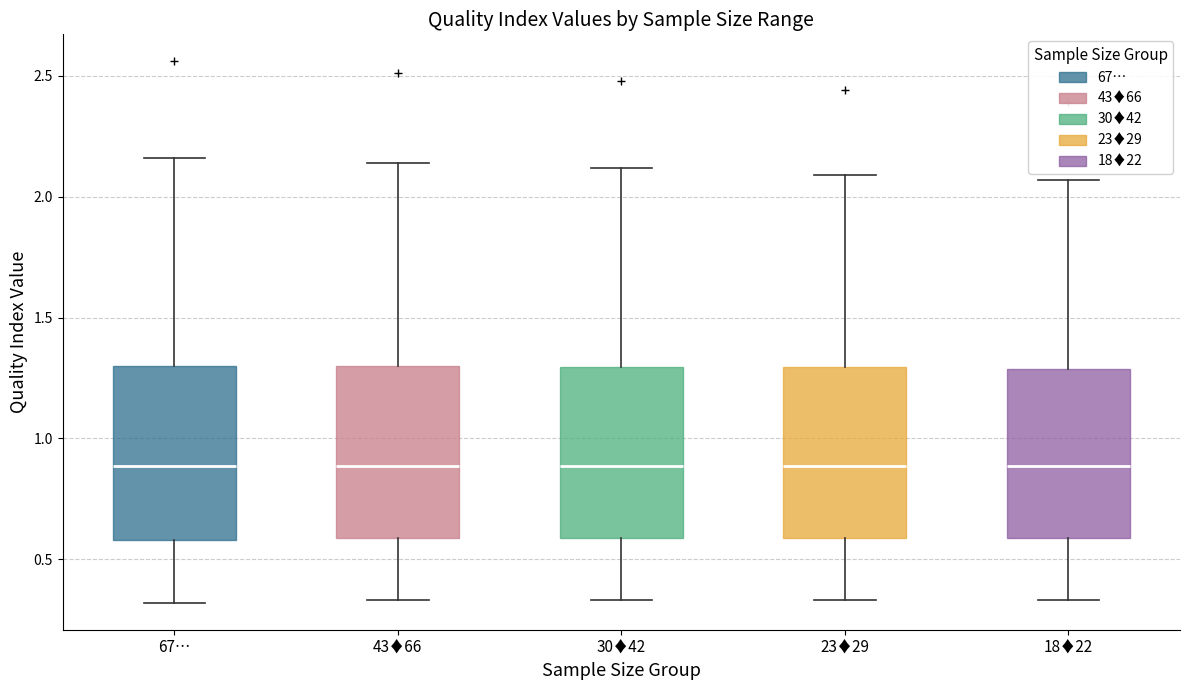

Reading left to right, read every box against the y-axis: the position of its median line, the range the box covers, and the ends of its whiskers. The values are not printed on the chart, so give them approximately, as read against the axis.

67…: median 0.90, box 0.60 to 1.30, whiskers 0.30 to 2.15
43♦66: median 0.90, box 0.60 to 1.30, whiskers 0.35 to 2.15
30♦42: median 0.90, box 0.60 to 1.30, whiskers 0.35 to 2.10
23♦29: median 0.90, box 0.60 to 1.30, whiskers 0.35 to 2.10
18♦22: median 0.90, box 0.60 to 1.30, whiskers 0.35 to 2.05